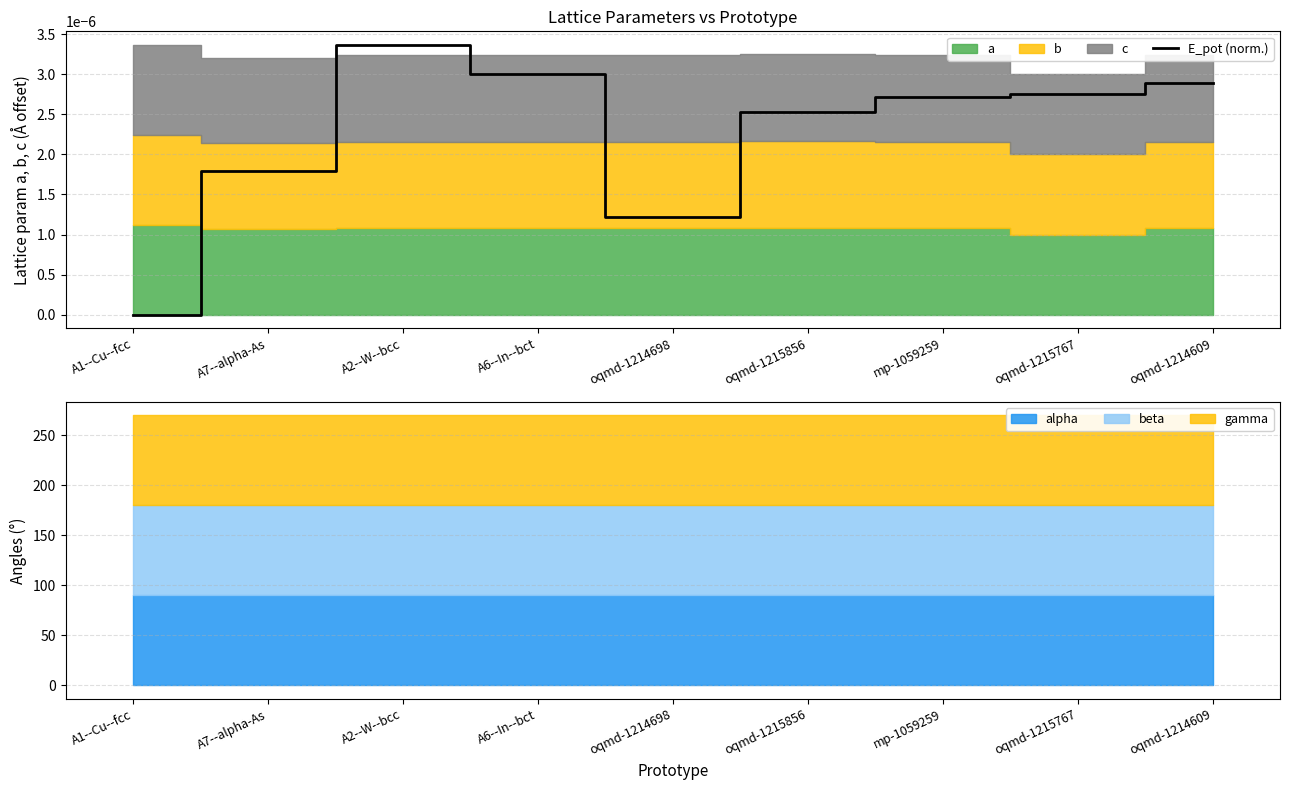

Count the number of categories in the chart.

9